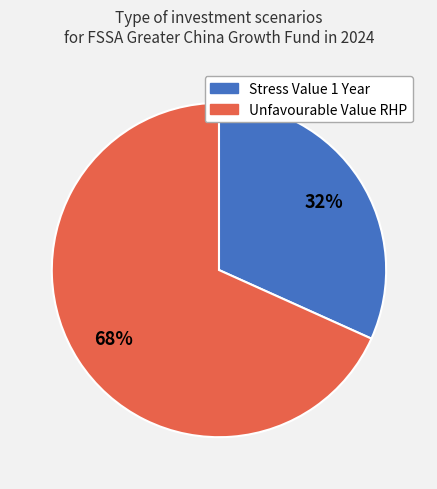

Is the sum of Unfavourable Value RHP and Stress Value 1 Year greater than half?

Yes